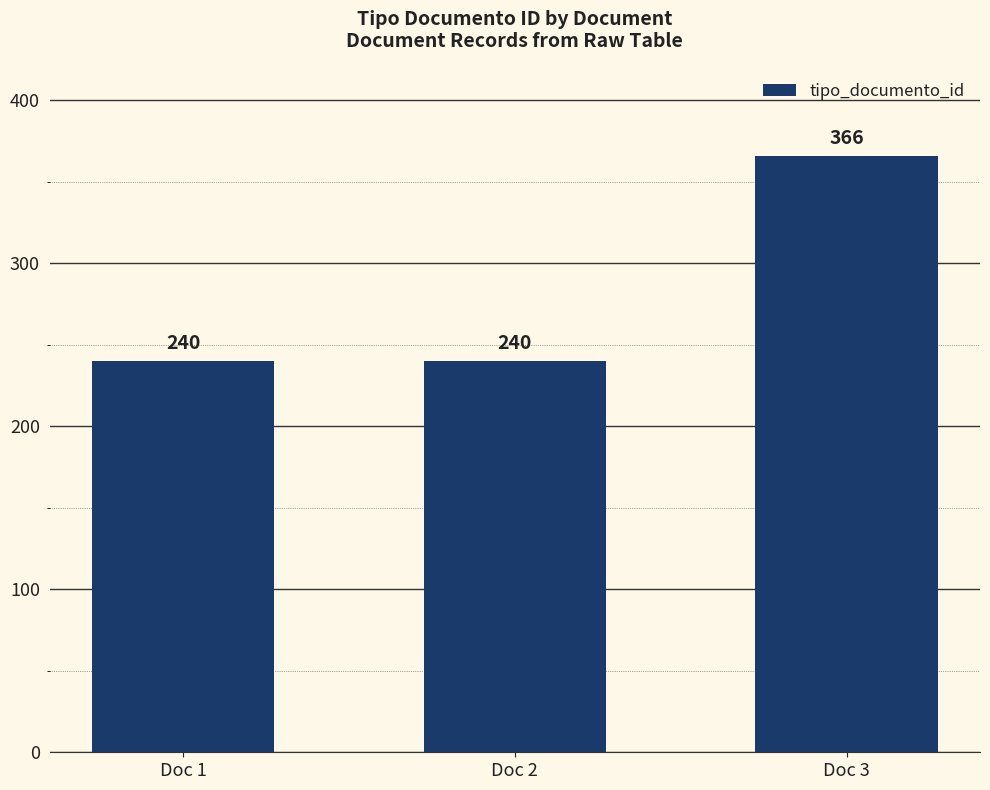

How many values are between 240 and 366?

3